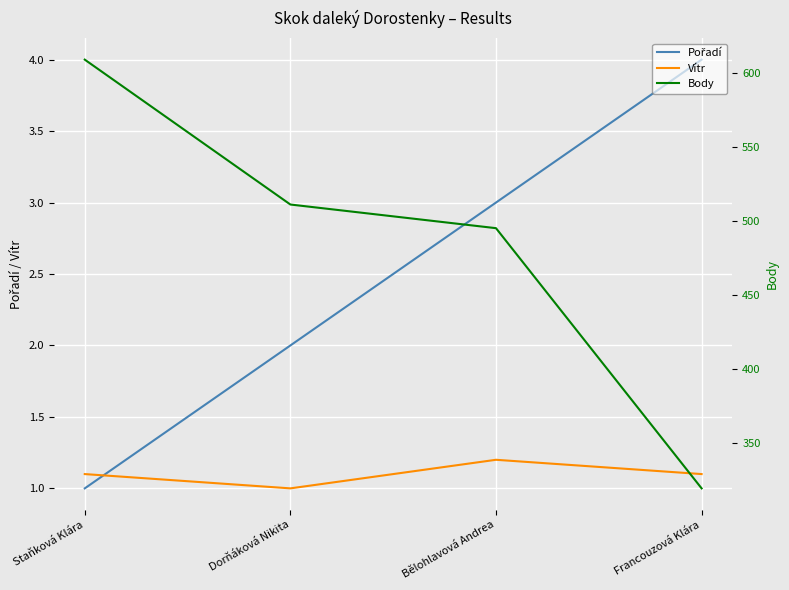

How many lines are shown in the chart?

3